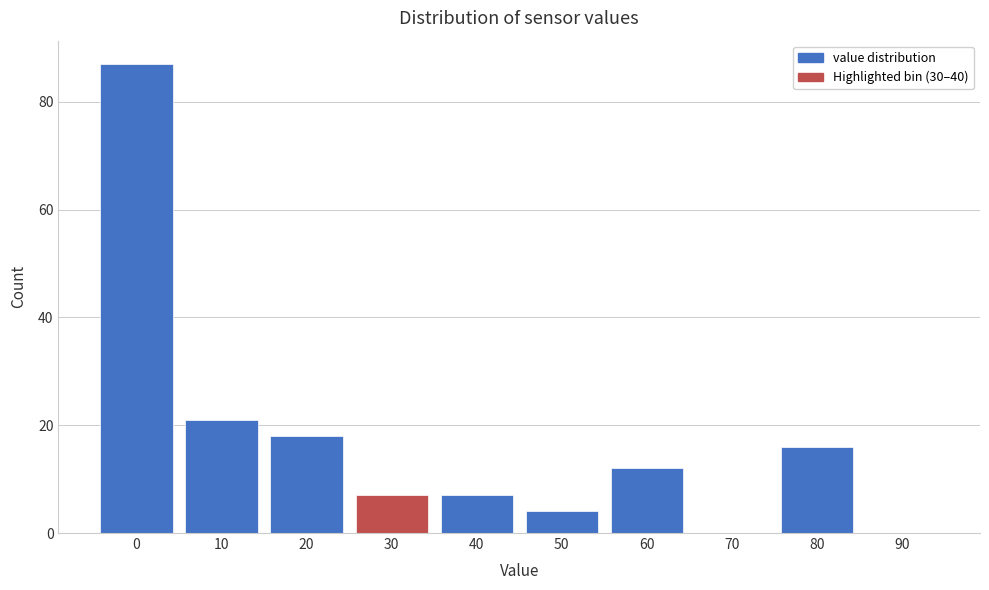

Reading left to right, extract all data points from this chart.

0=87	10=21	20=18	30=7	40=7	50=4	60=12	70=0	80=16	90=0